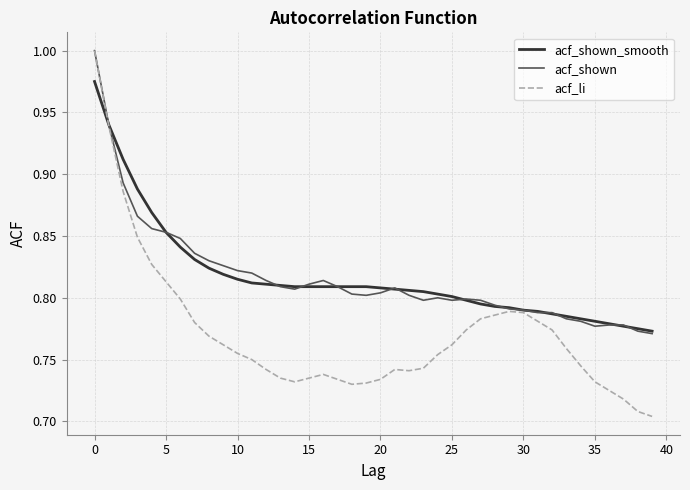

How many lines are shown in the chart?

3